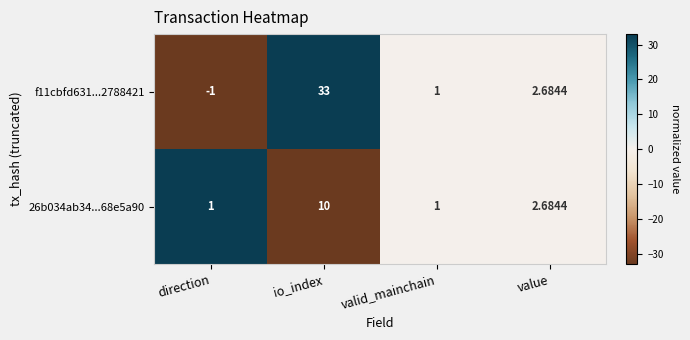

What is the smallest value displayed?

-1.0